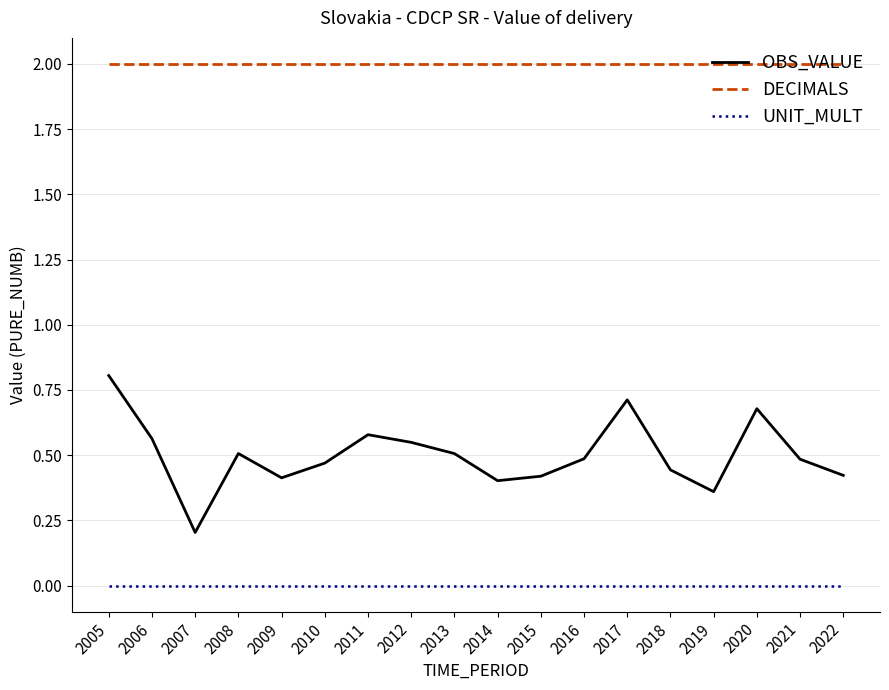

Is the value of UNIT_MULT at 2011 greater than the value of OBS_VALUE at 2005?

No